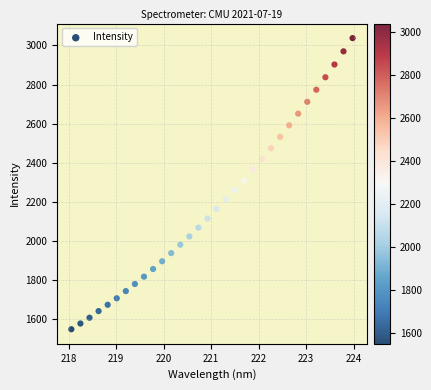

What is the range of Y values (max minus min)?

1487.5